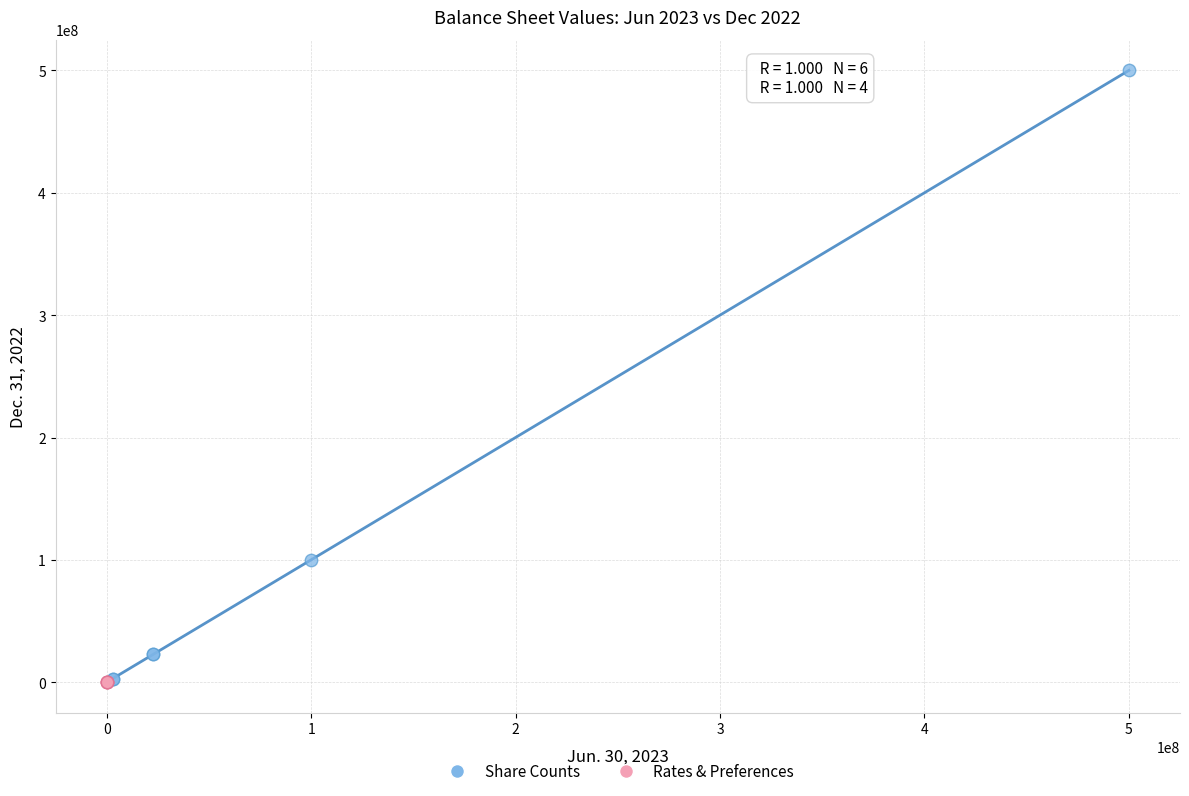

Which series contains the highest Y value?

Share Counts